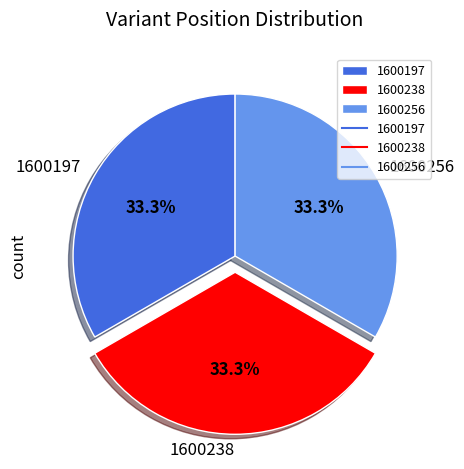

Is 1600238 the majority of the pie?

No